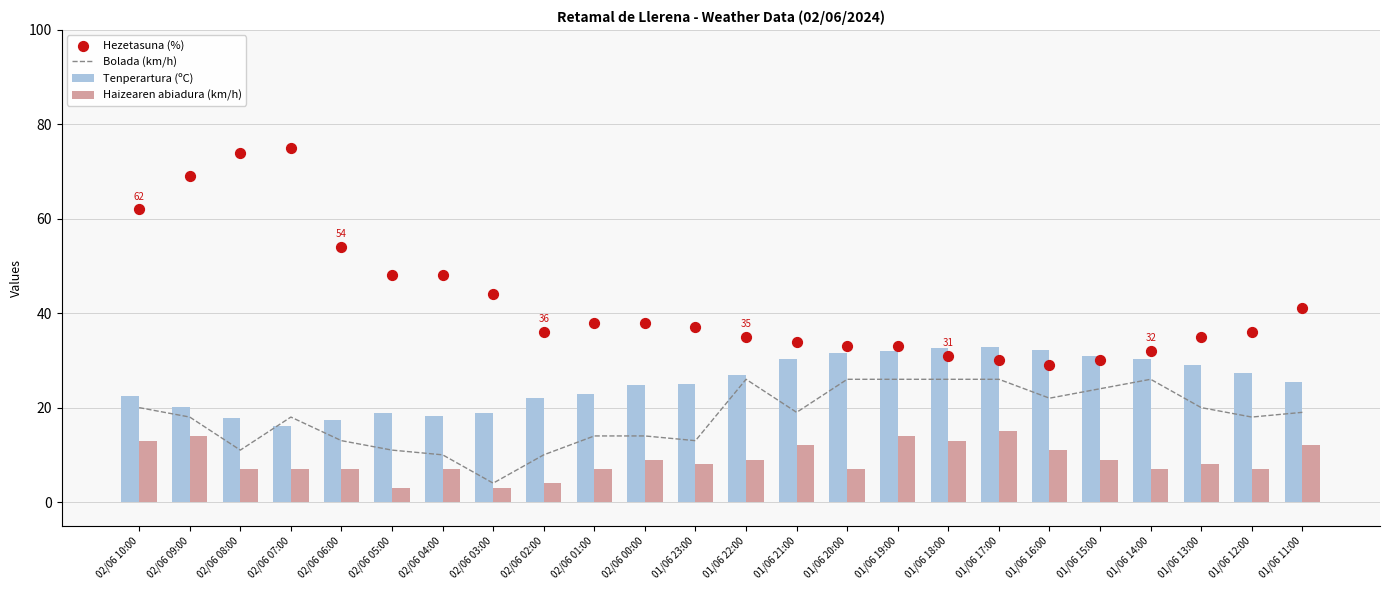

Which series reaches the maximum Y coordinate?

Hezetasuna (%)